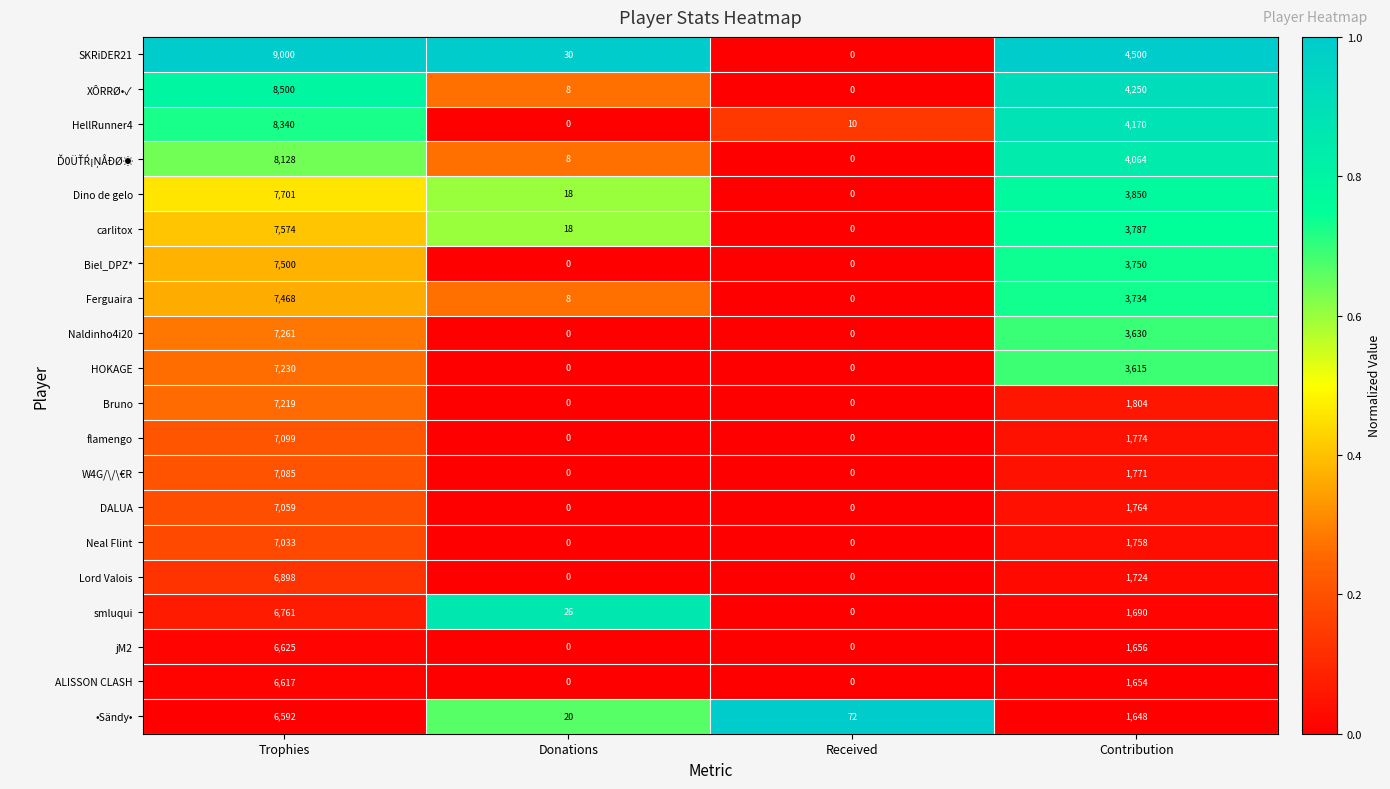

What is the difference between the maximum and minimum values in the HellRunner4 series?

8340